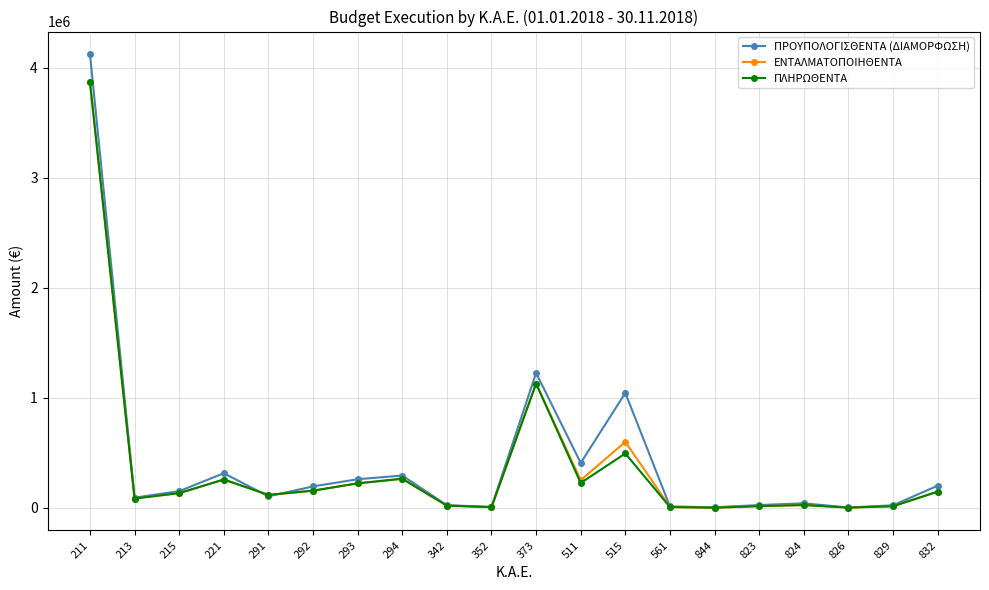

Which series has the largest range (max minus min)?

ΠΡΟΥΠΟΛΟΓΙΣΘΕΝΤΑ (ΔΙΑΜΟΡΦΩΣΗ)